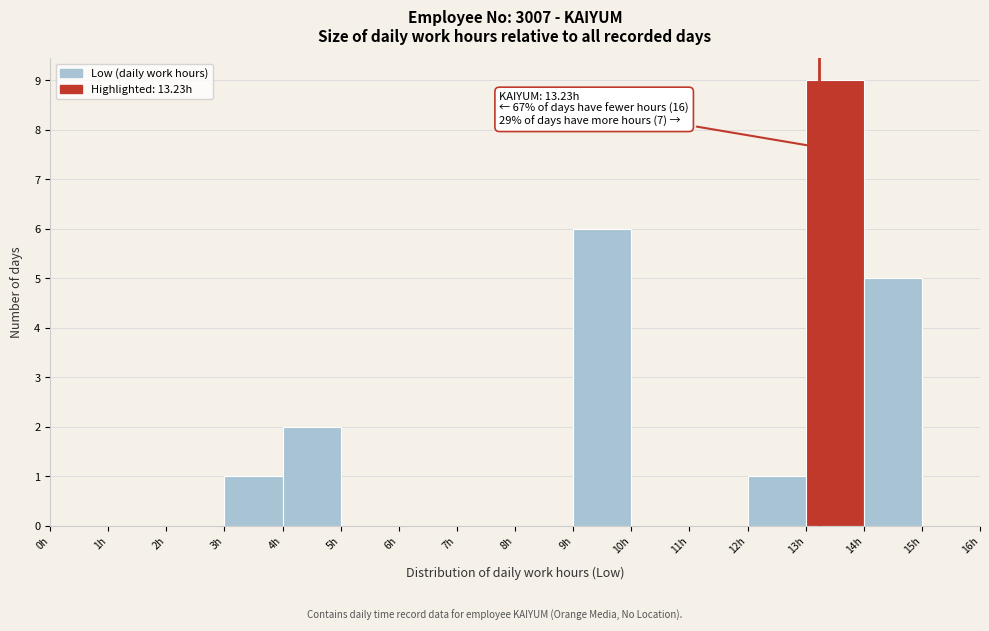

Which range on the x-axis has the tallest bar?

13 to 14